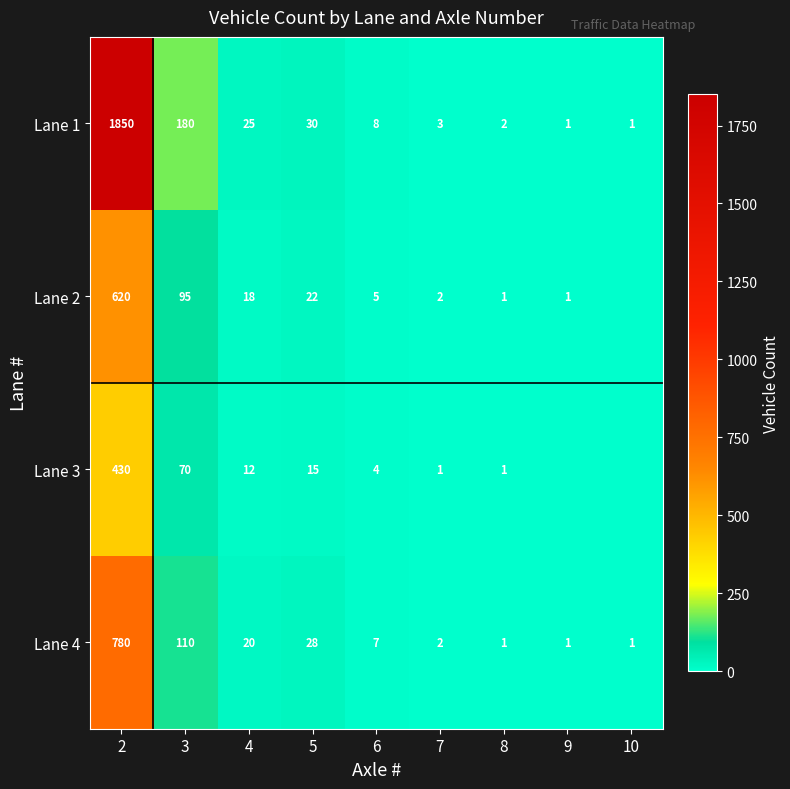

At which category is the sum across all series the highest?

2